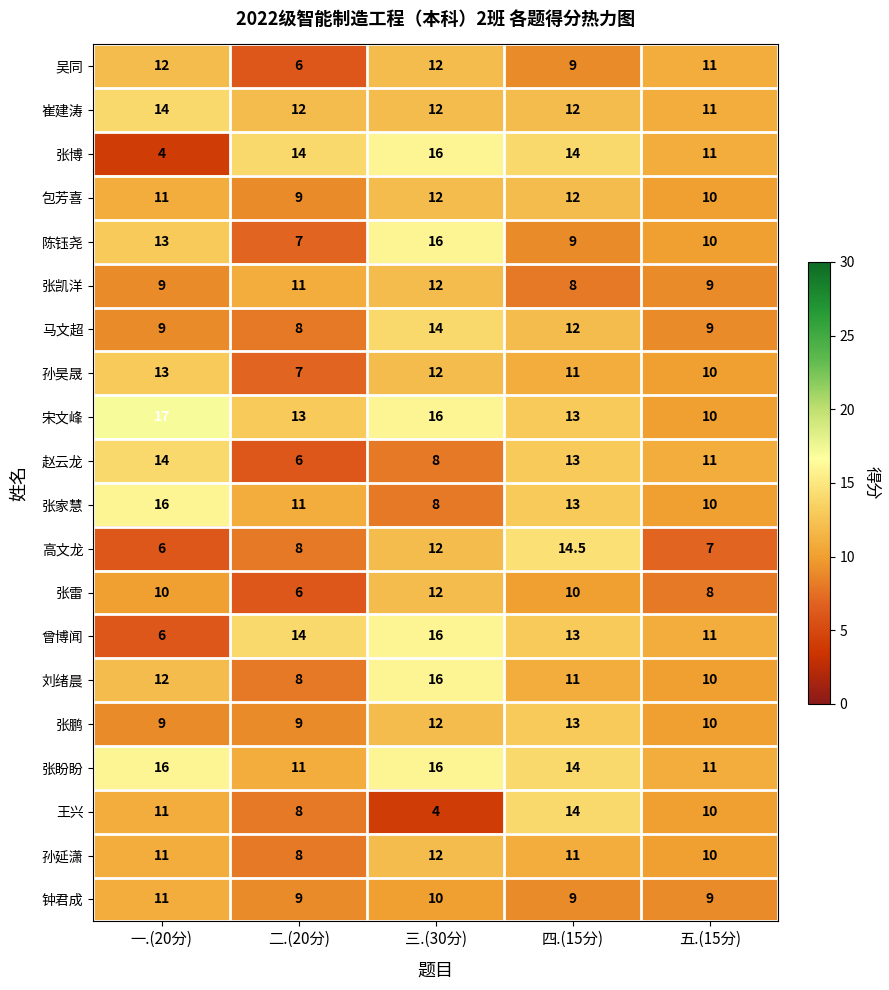

What is the difference between the maximum and minimum values in the 张鹏 series?

4.0